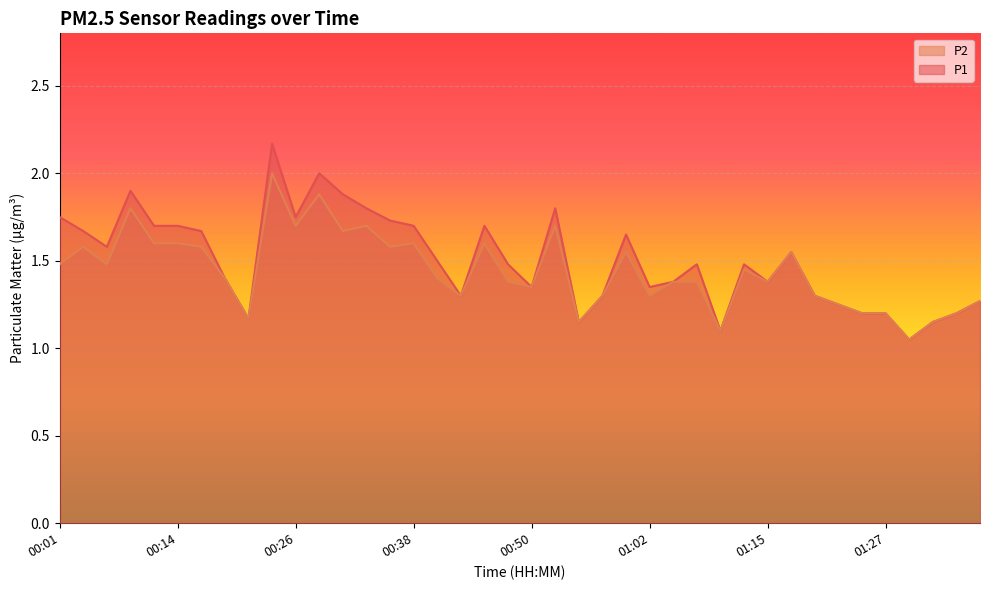

True or false: P2 has more than 0 interior local peaks.

True